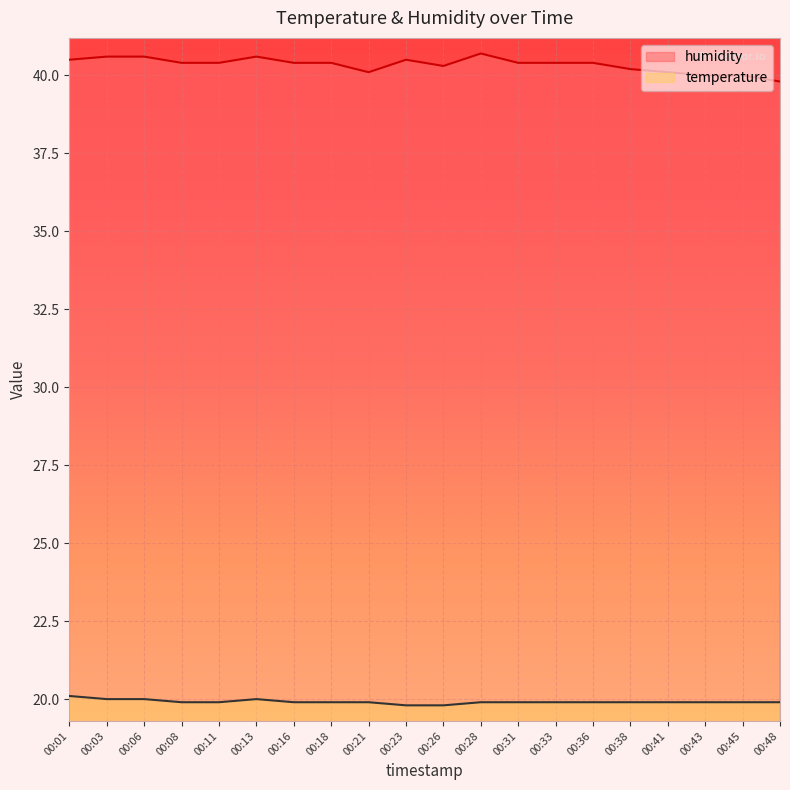

What is the sum of the temperature values at 00:36 and 00:28?

39.8